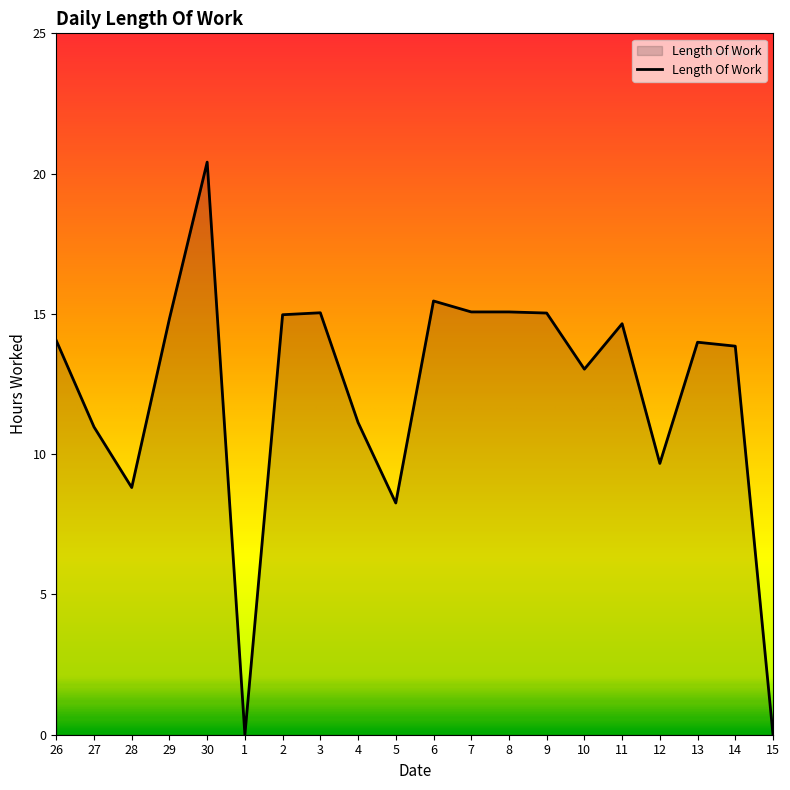

What is the ratio of the value at 30 to the value at 3?

1.4